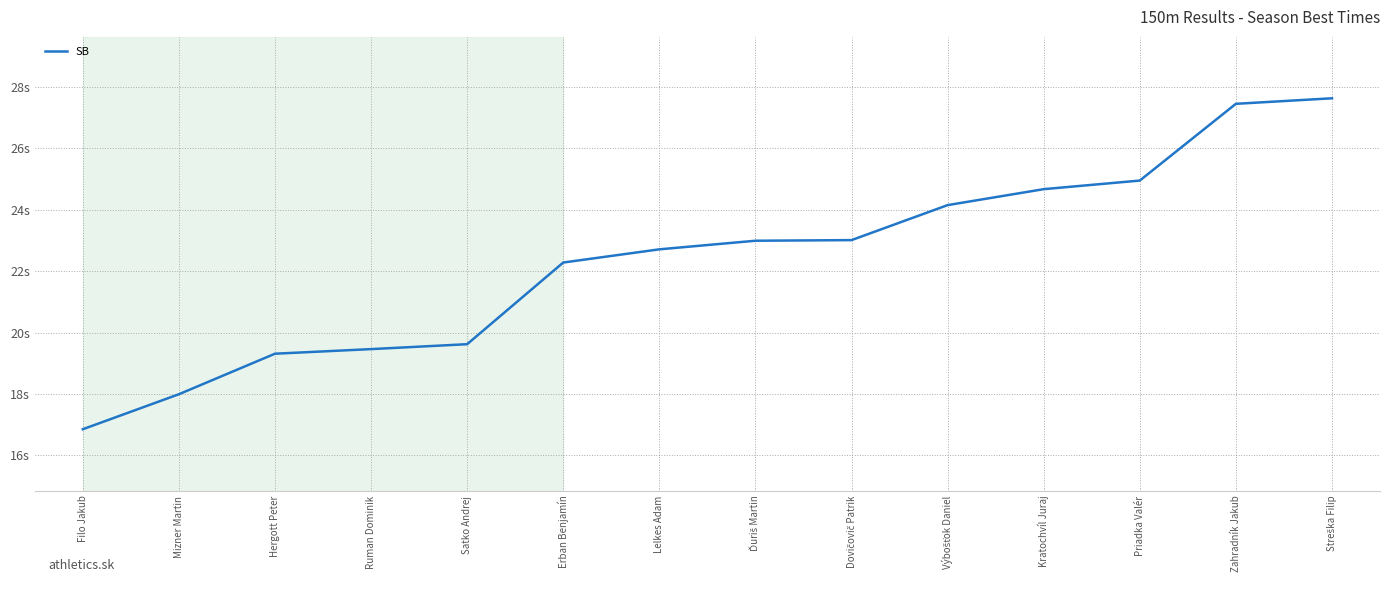

What is the ratio of the value at Kratochvíl Juraj to the value at Dovičovič Patrik?

1.1